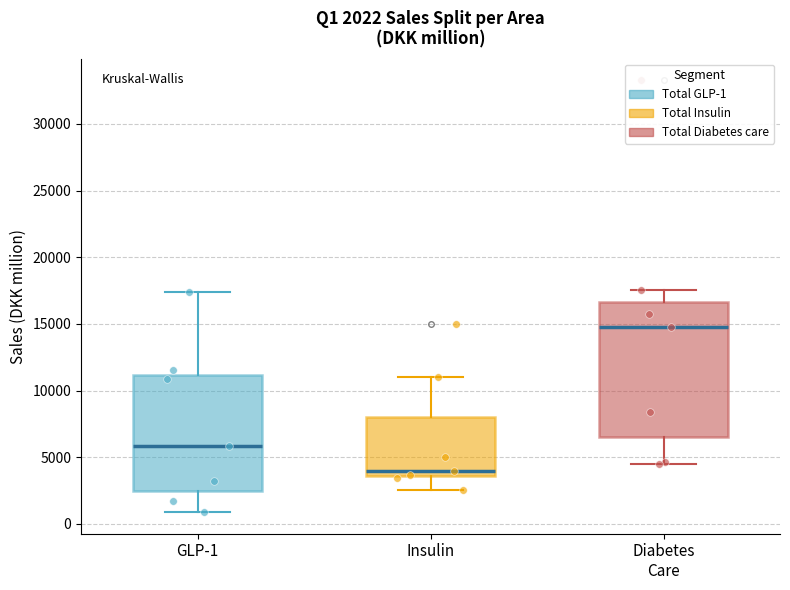

Which box has the lowest median line?

Insulin